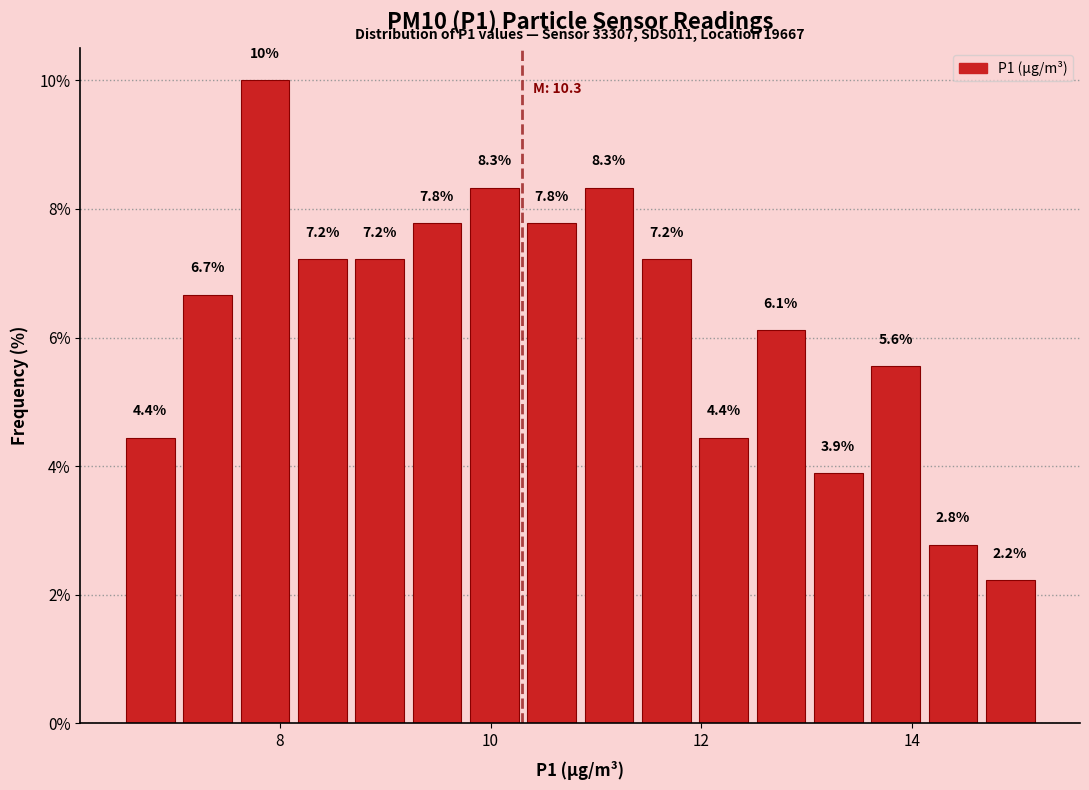

Read against the x-axis, roughly where is the centre of the tallest bar?

7.8